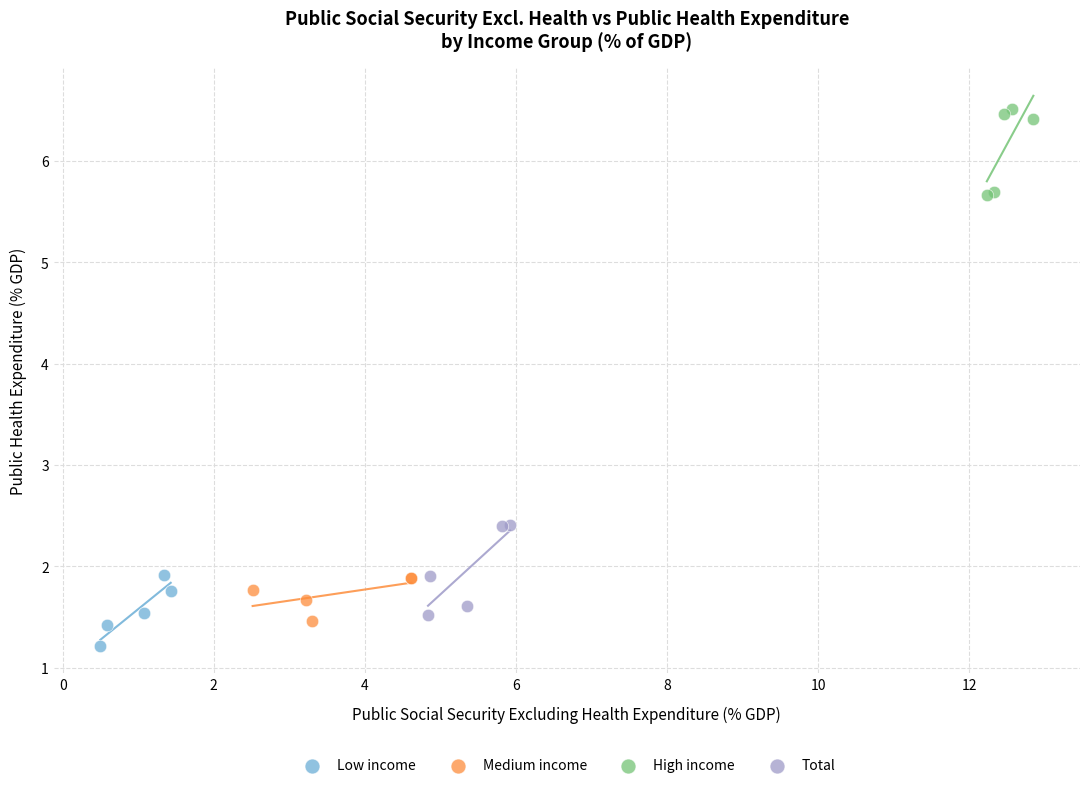

Which series contains the lowest Y value?

Low income